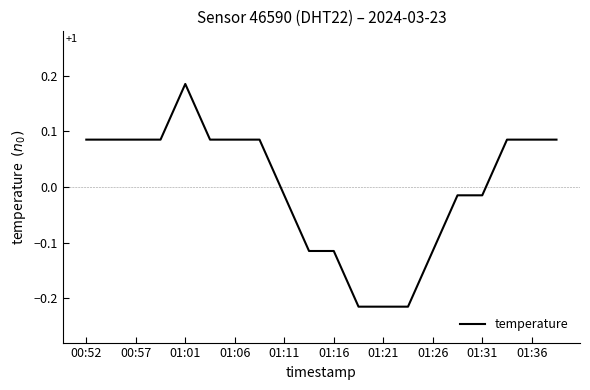

What is the difference between the maximum and minimum values?

0.4